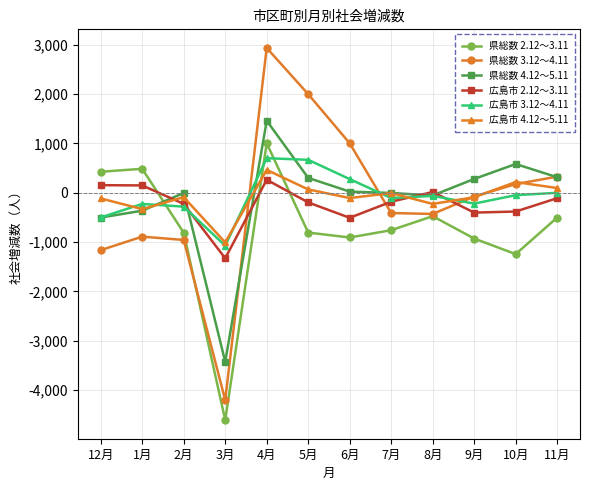

At which category is the sum across all series the highest?

4月